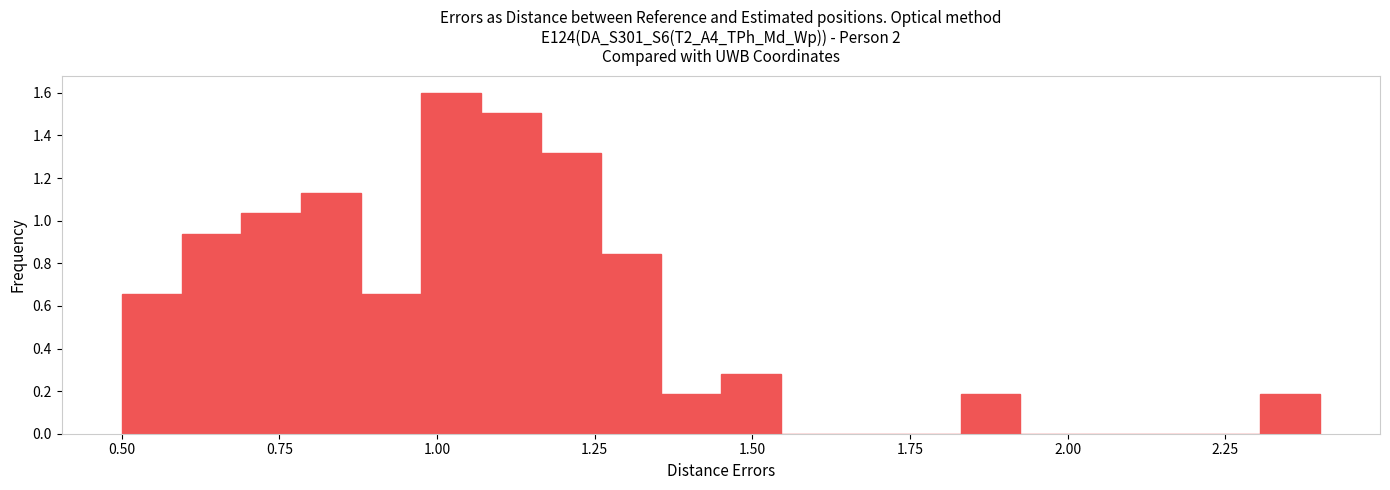

Around what value on the x-axis is the tallest bar? Give the approximate position of its centre, as read against the axis.

1.00